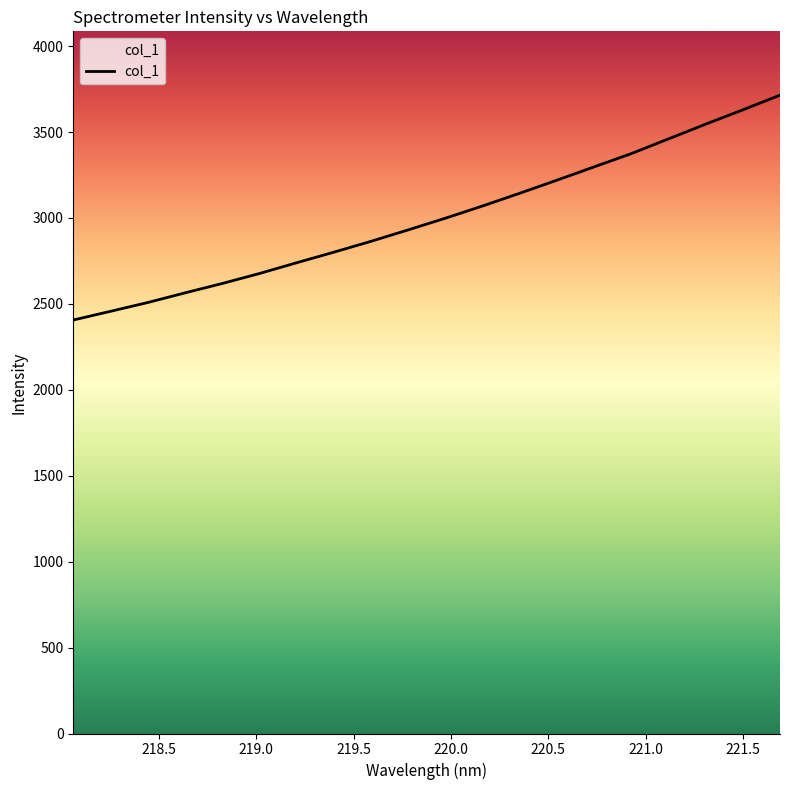

How many series are shown in this chart?

1